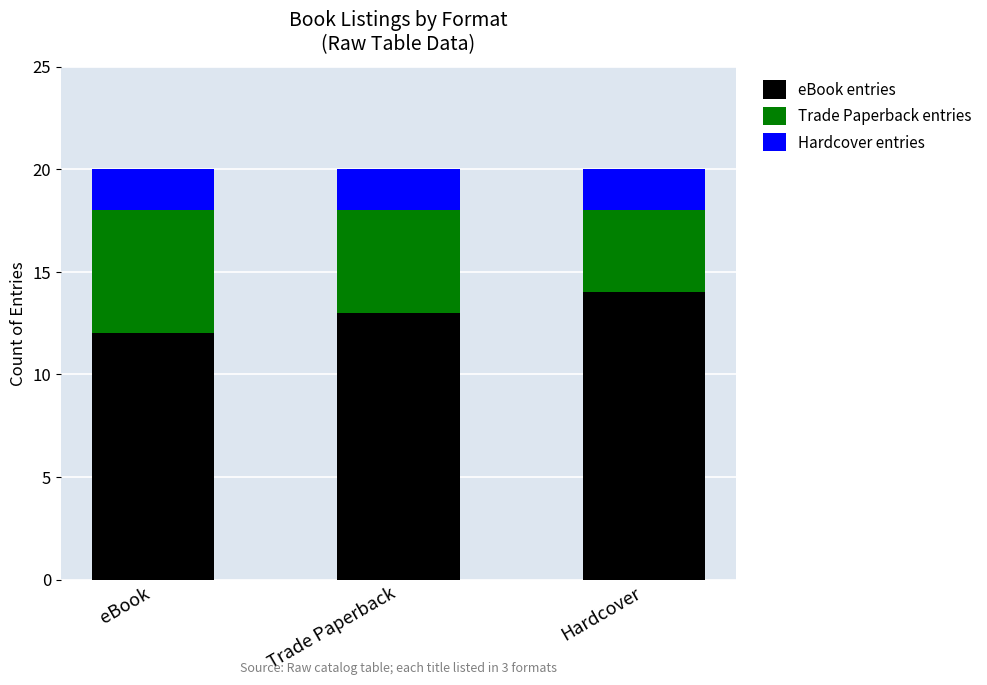

What is the total value across all series at Hardcover?

20